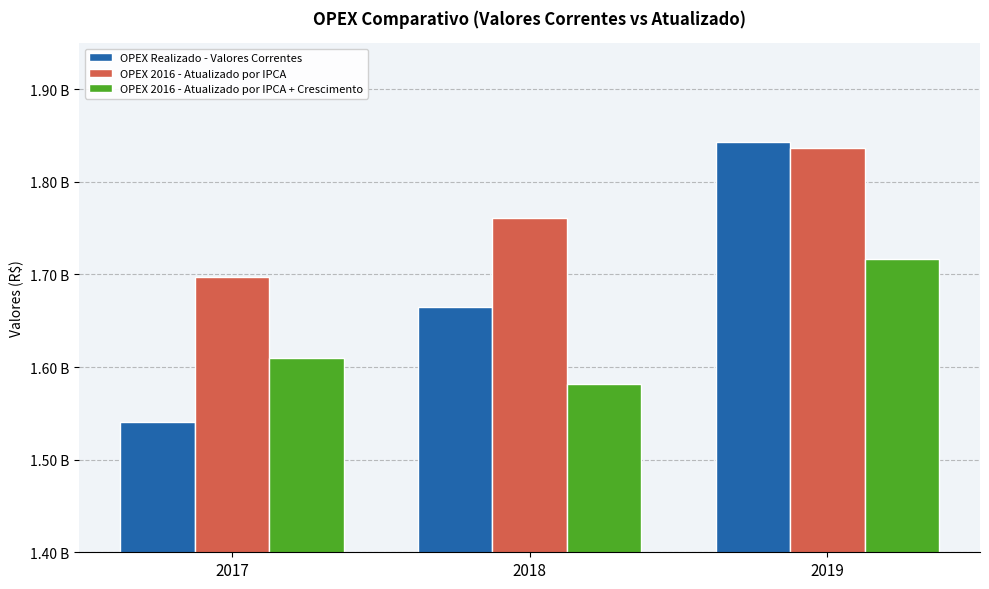

Are the bars horizontal?

No